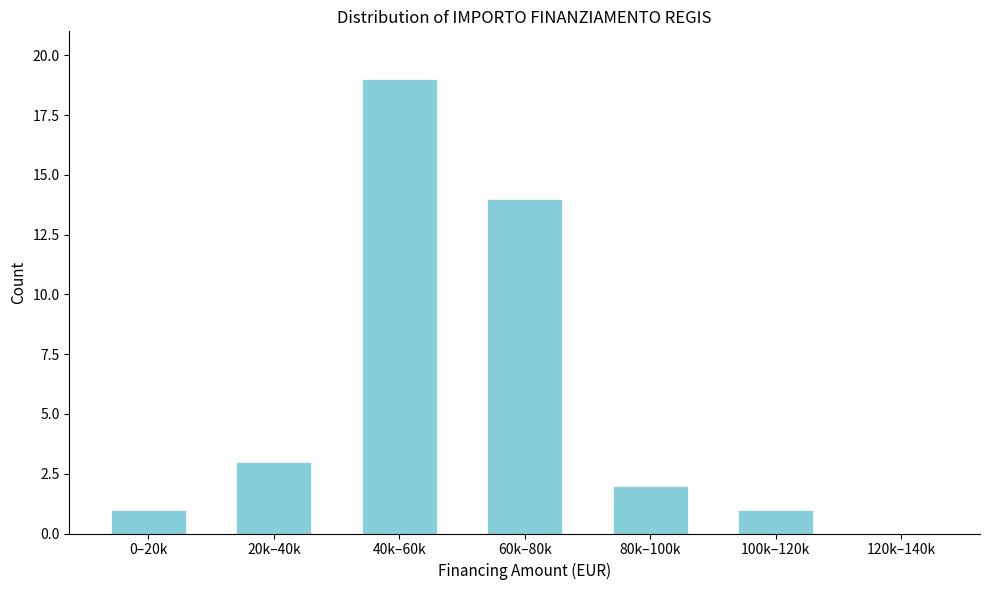

Reading left to right, what are all the values shown in this chart?

0–20k=1	20k–40k=3	40k–60k=19	60k–80k=14	80k–100k=2	100k–120k=1	120k–140k=0